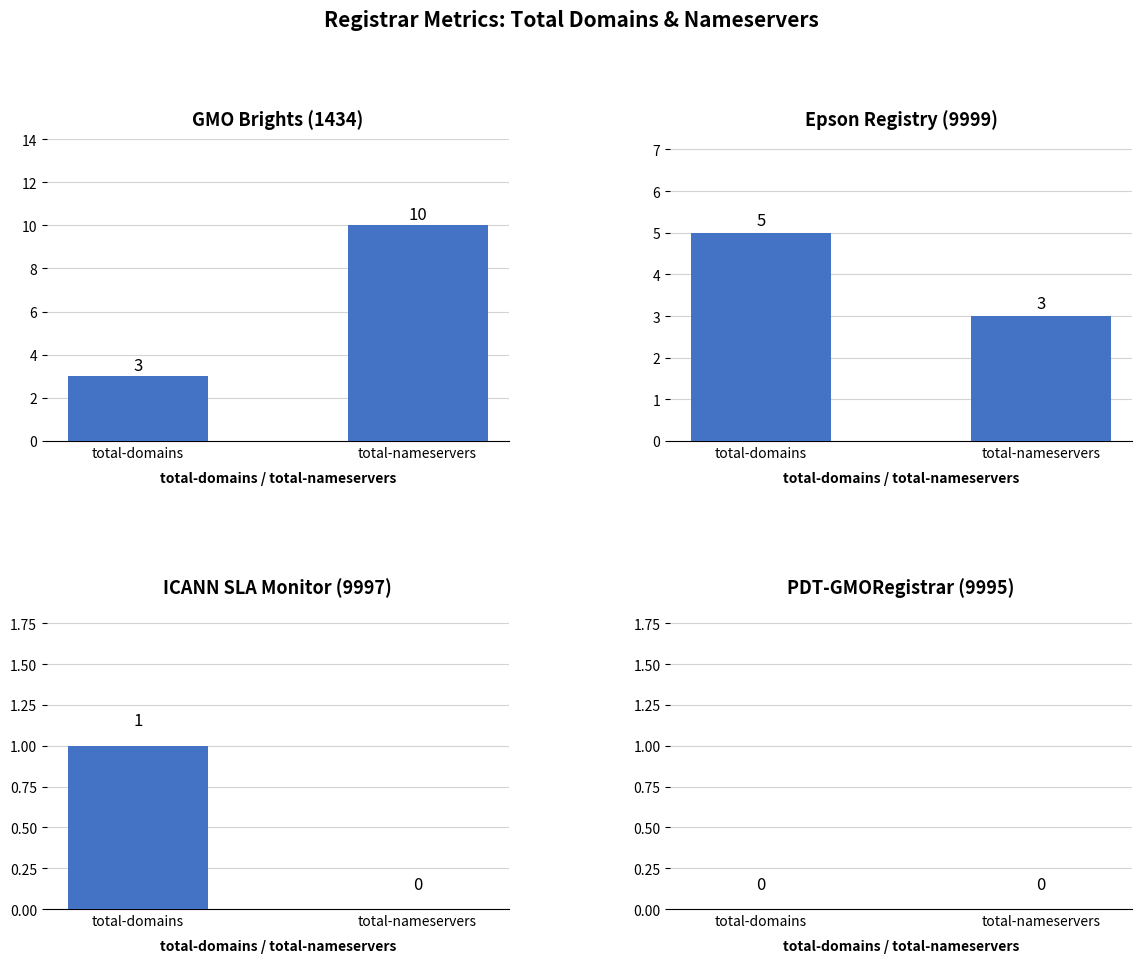

Which series has the widest spread of values?

GMO Brights (1434)